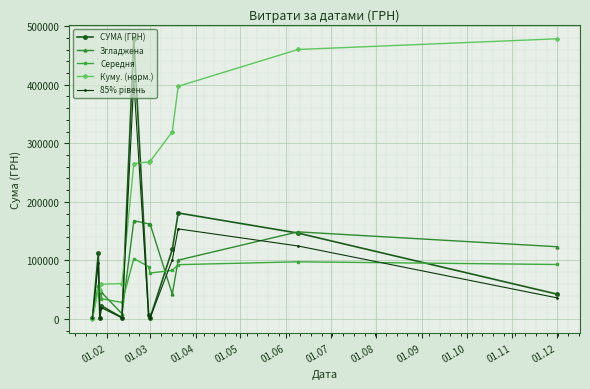

In СУМА (ГРН), how many points are lower than both neighbors (excluding endpoints)?

3